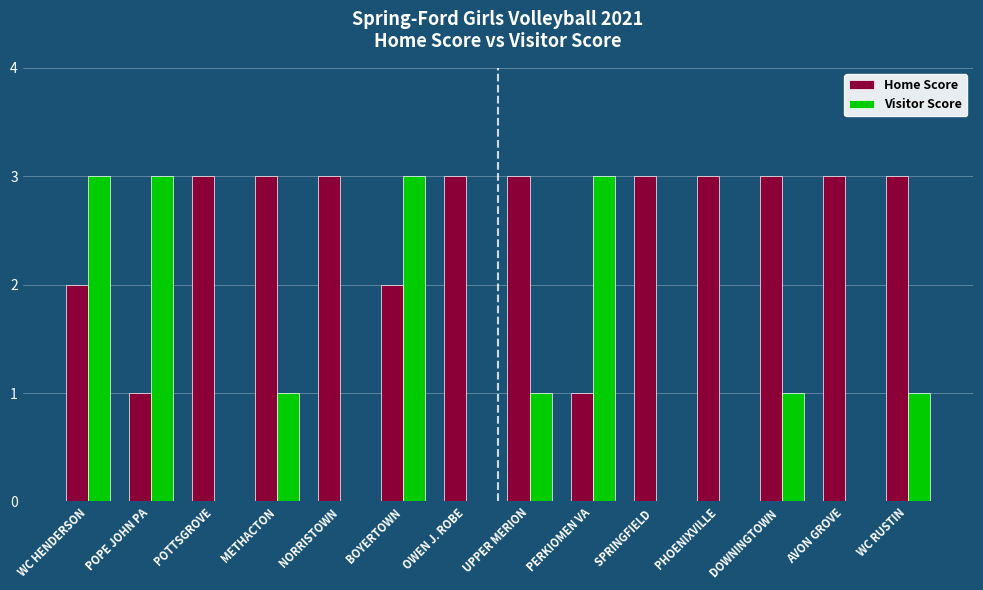

Count the number of data series in this chart.

2